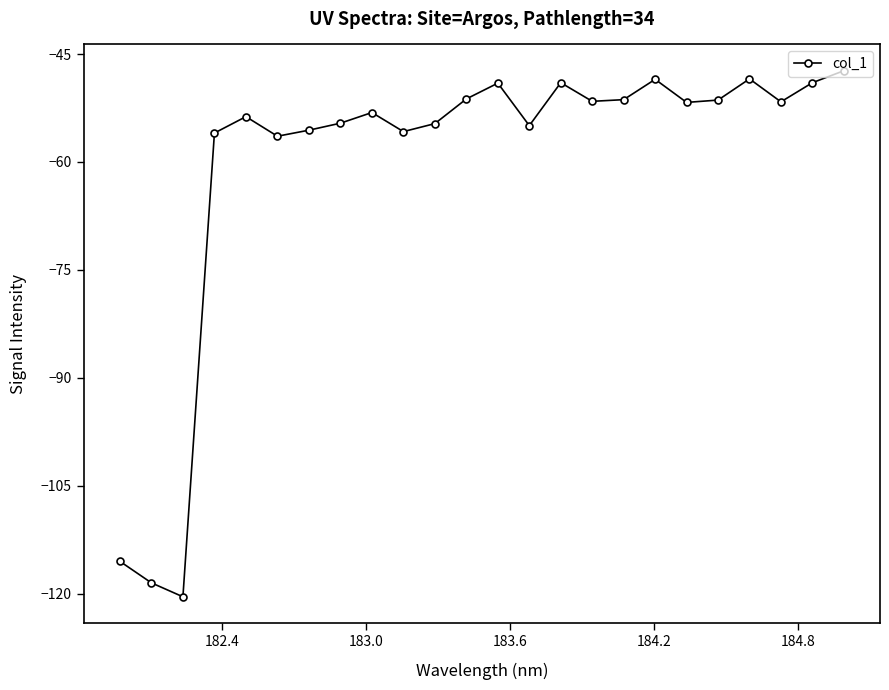

What is the maximum value shown in the chart?

-47.3